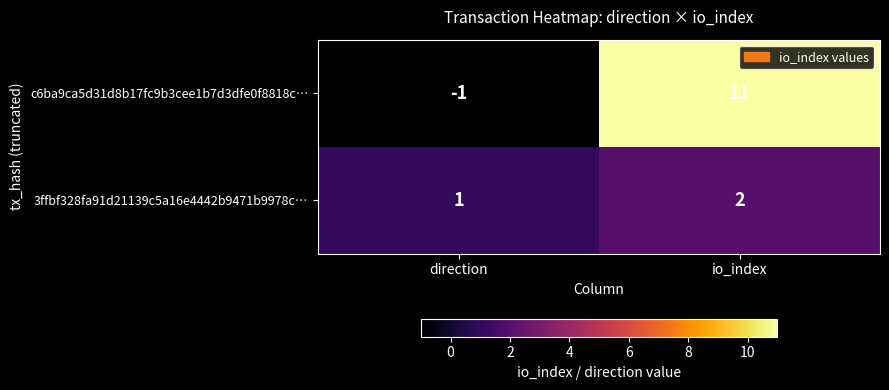

True or false: 3ffbf328fa91d21139c5a16e4442b9471b9978c… has a value of 1 at io_index.

False